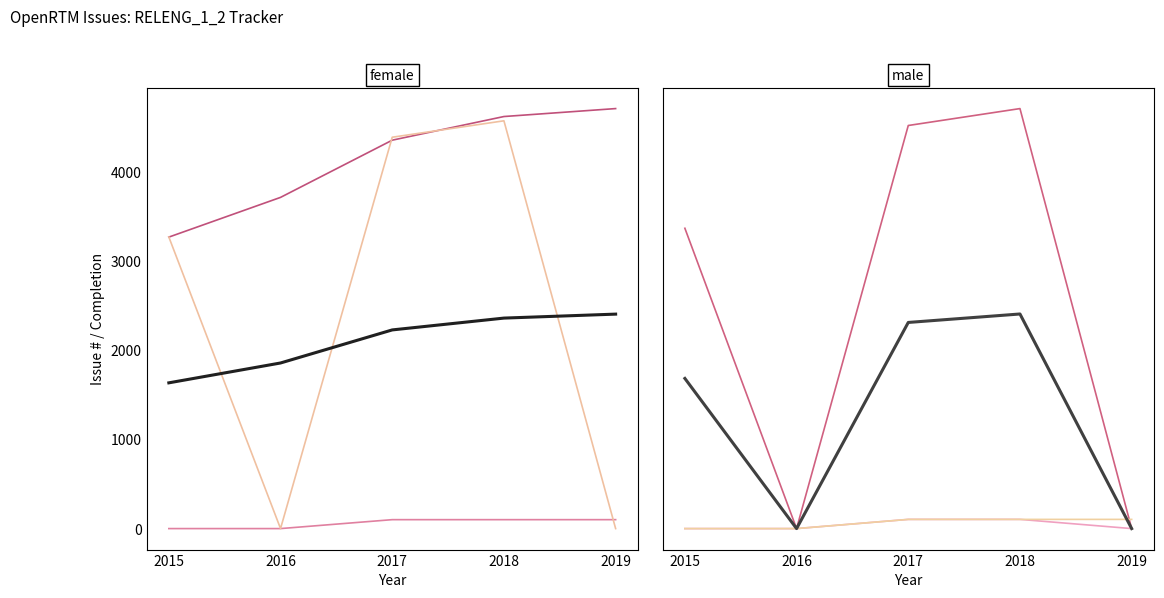

Which has a higher value, 2018 or 2017?

2018